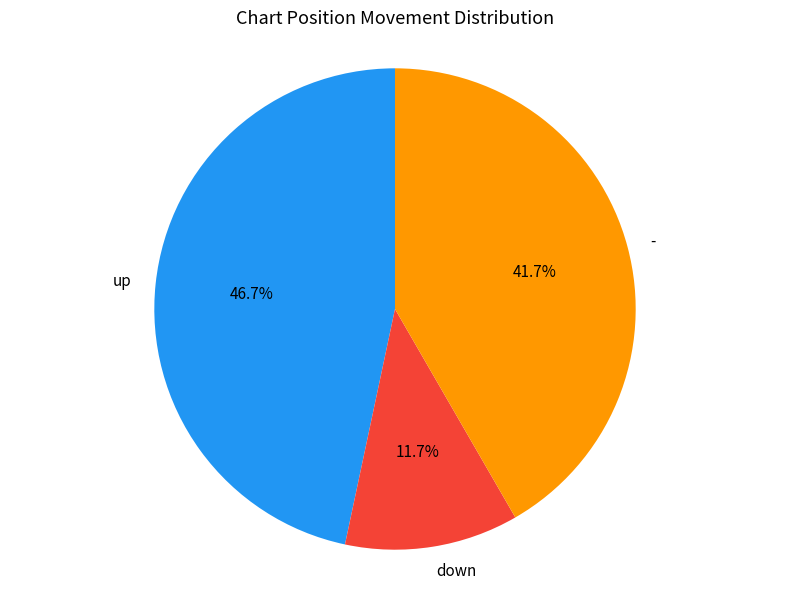

How many slices are in this pie chart?

3